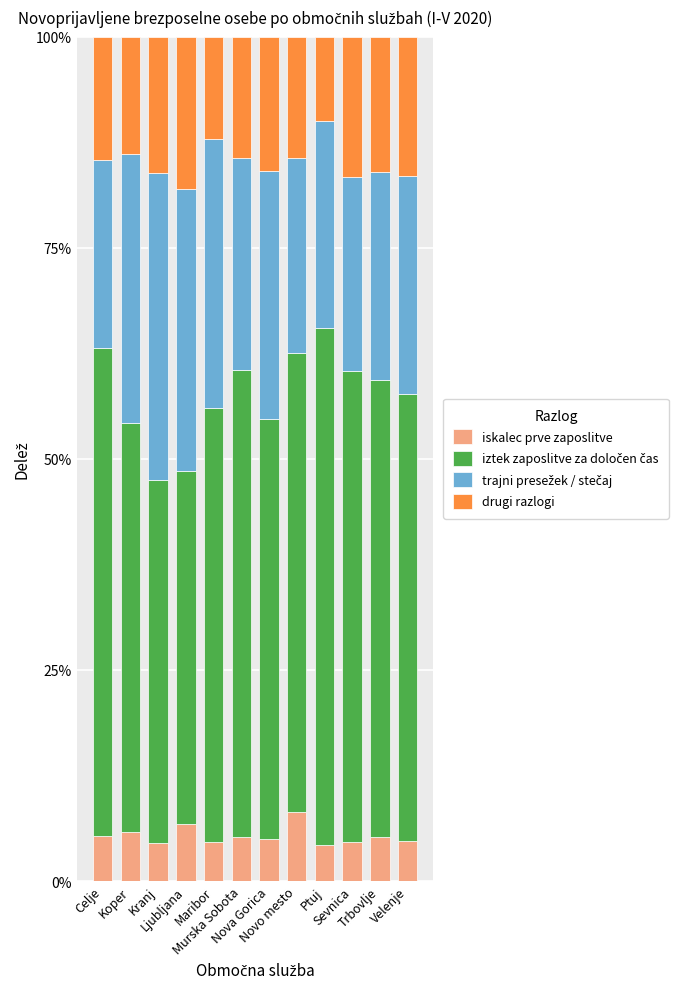

What is the maximum value for iskalec prve zaposlitve?

8.2